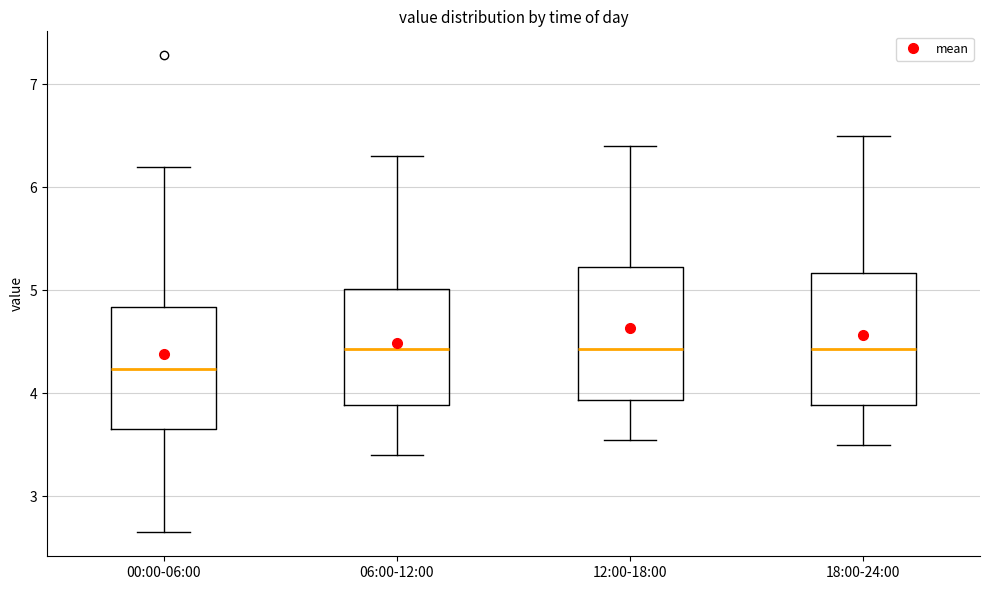

Reading left to right, transcribe this box plot: for each box, give where its median line is, the range the box spans, and where its two whiskers end, as read against the y-axis. The values are not printed on the chart, so give them approximately, as read against the axis.

00:00-06:00: median 4.2, box 3.7 to 4.8, whiskers 2.7 to 6.2
06:00-12:00: median 4.4, box 3.9 to 5.0, whiskers 3.4 to 6.3
12:00-18:00: median 4.4, box 3.9 to 5.2, whiskers 3.6 to 6.4
18:00-24:00: median 4.4, box 3.9 to 5.2, whiskers 3.5 to 6.5